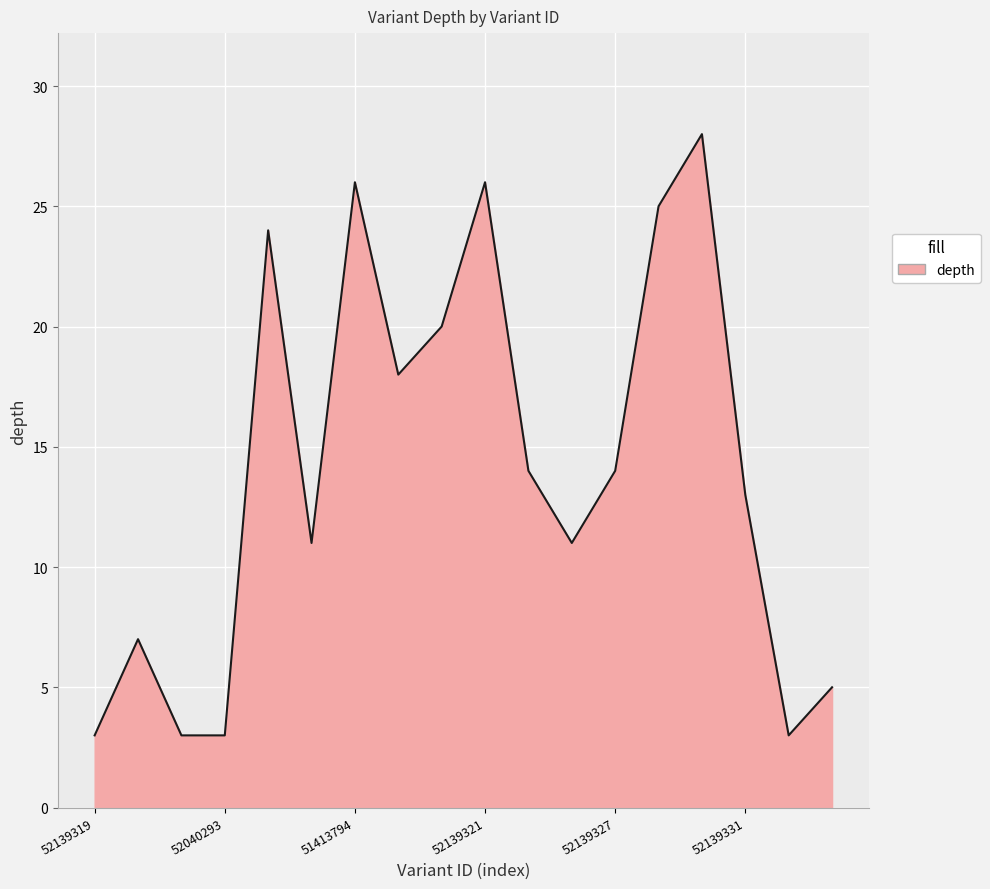

What is the minimum value shown in the chart?

3